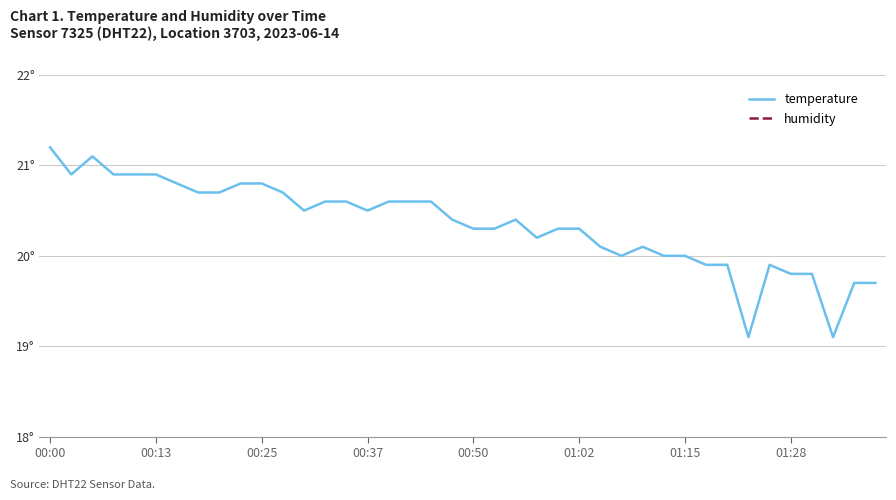

What is the approximate value of temperature at 00:25?

20.8